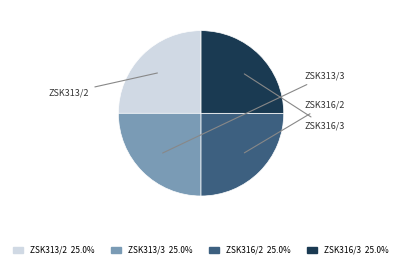

Does any single category account for the majority?

No